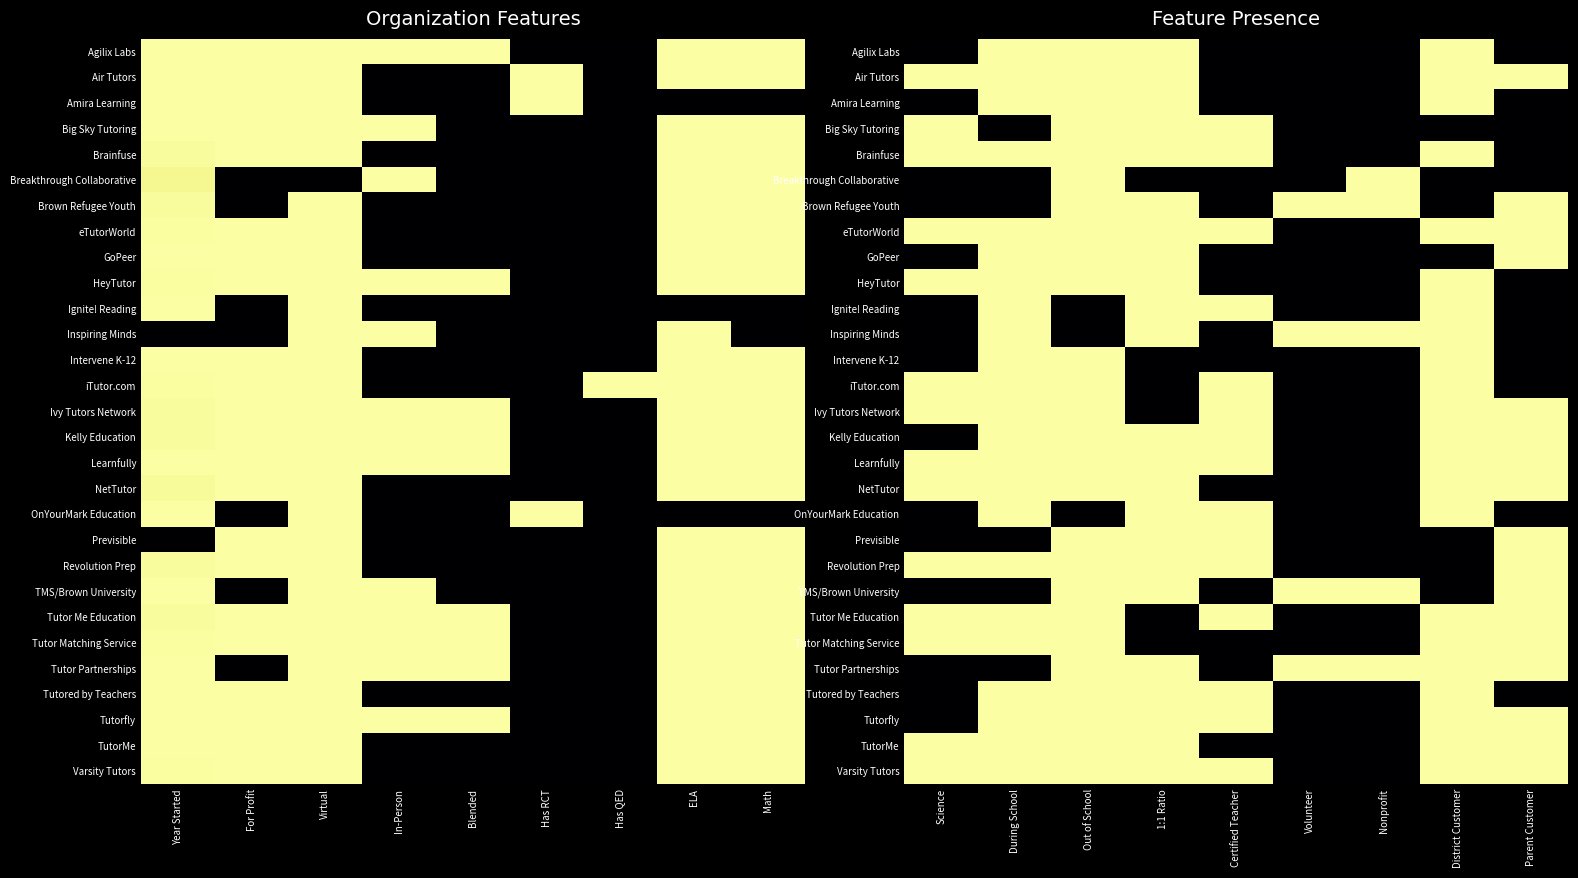

The Big Sky Tutoring series shows 0 at District Customer. True or false?

False